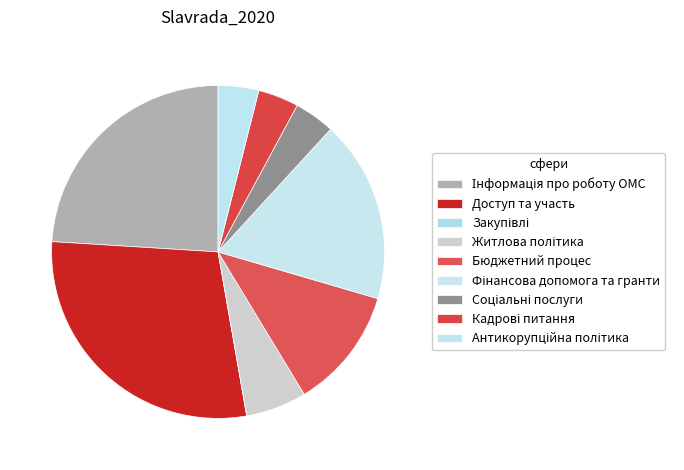

How many slices are in this pie chart?

9